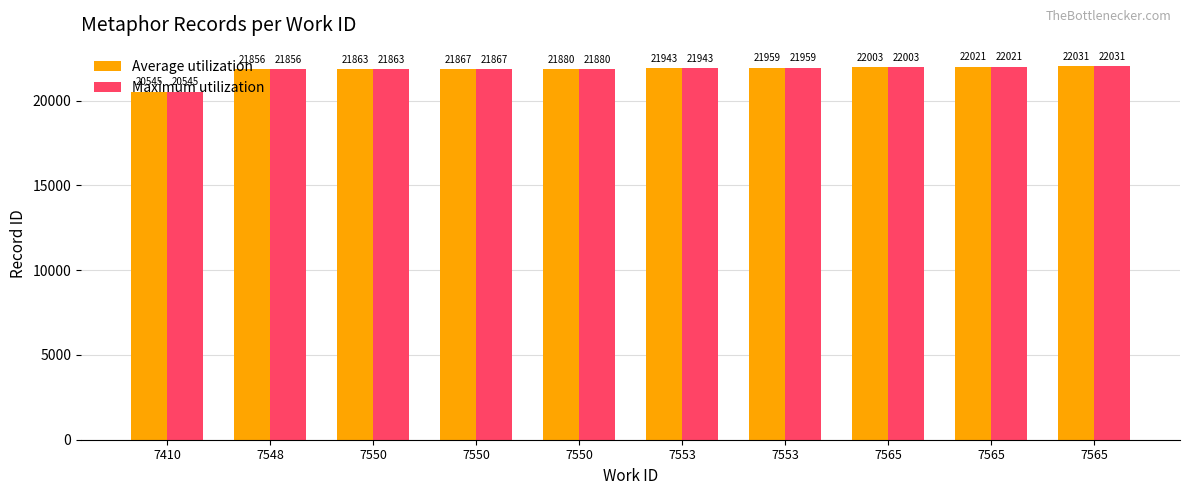

What are all the series names shown in the legend?

Average utilization, Maximum utilization